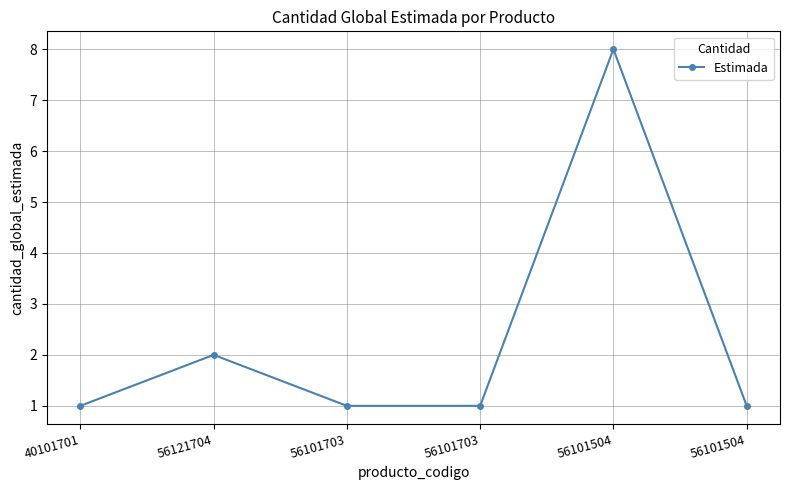

Is this an area chart (filled region under the line)?

No